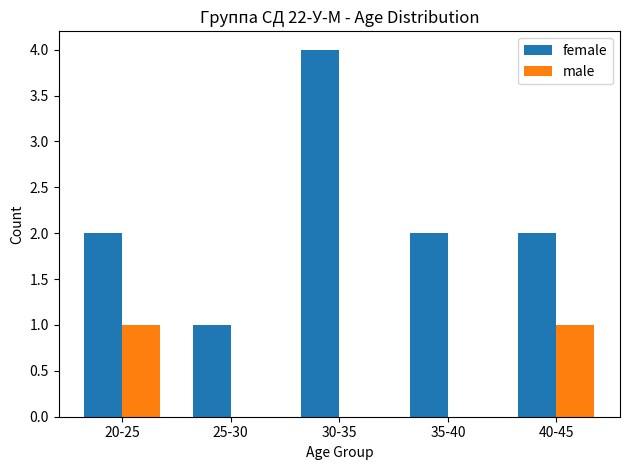

What is the sum of the female values at 30-35 and 20-25?

6